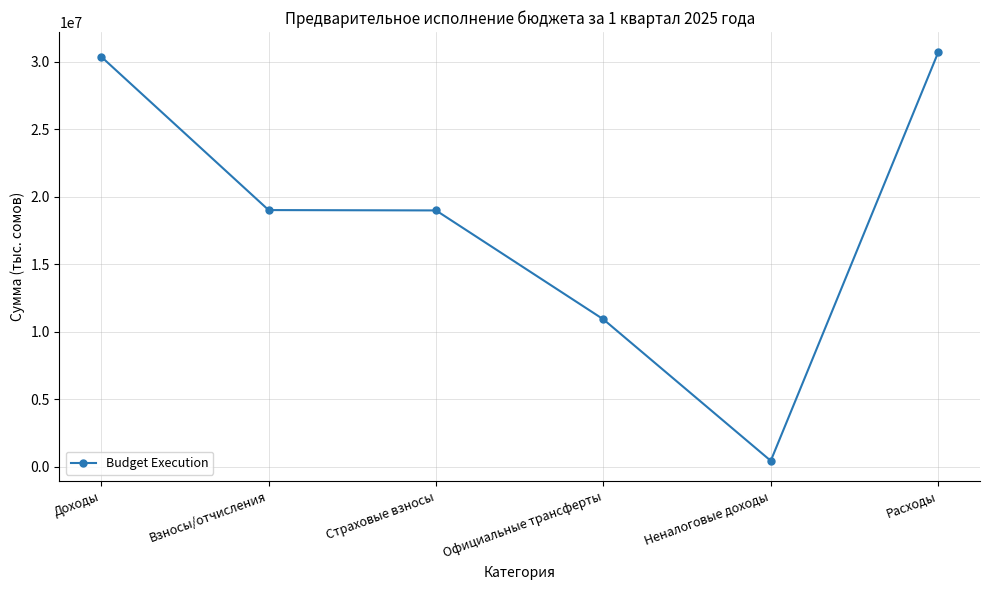

The chart shows a value of 9816150.2 at Расходы. True or false?

False